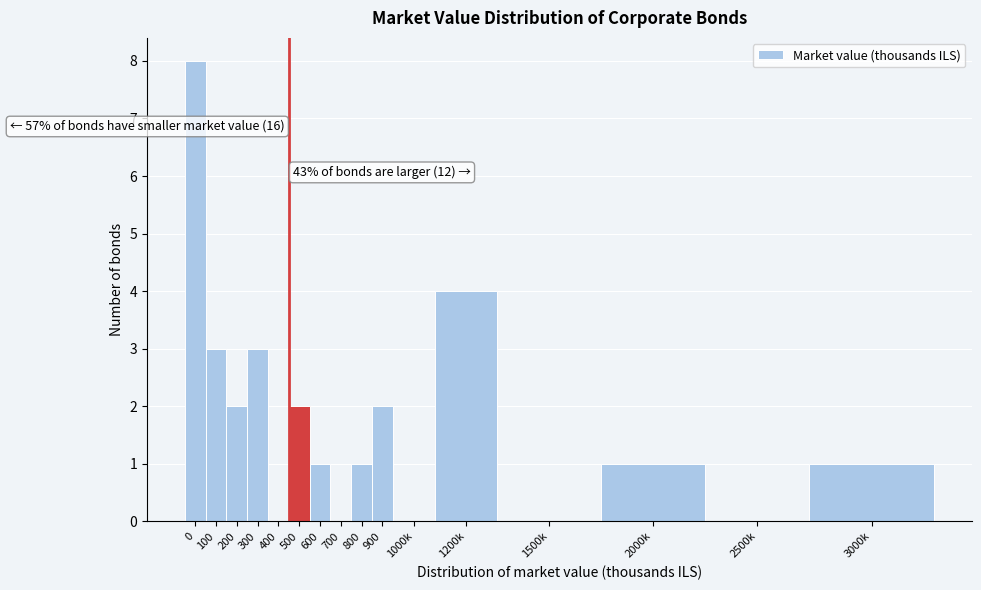

Reading left to right, what are all the values shown in this chart?

0=8	100=3	200=2	300=3	400=0	500=2	600=1	700=0	800=1	900=2	1000k=0	1200k=4	1500k=0	2000k=1	2500k=0	3000k=1